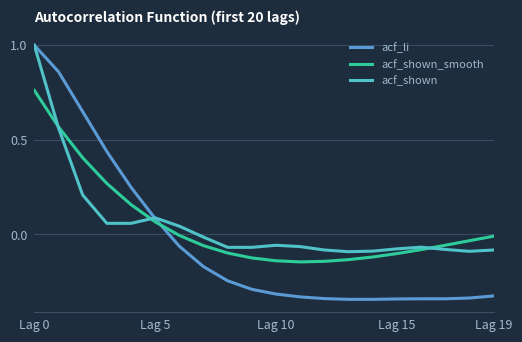

How many times do acf_shown_smooth and acf_li cross each other?

1